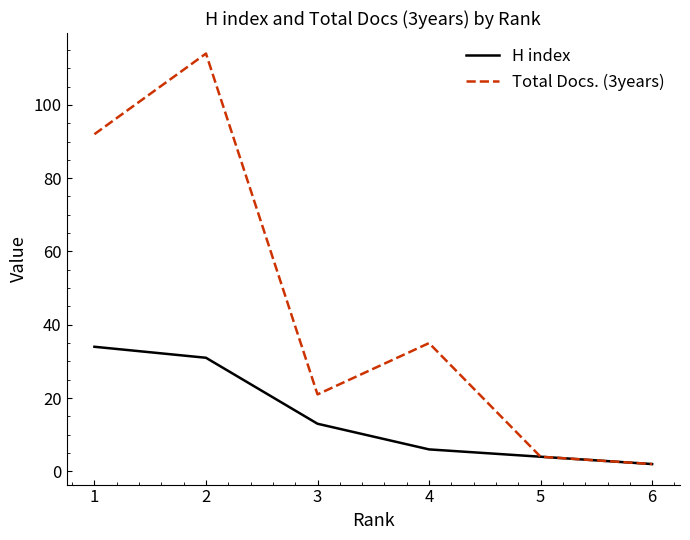

Reading left to right, extract all data points from this chart.

H index: 34	31	13	6	4	2
Total Docs. (3years): 92	114	21	35	4	2